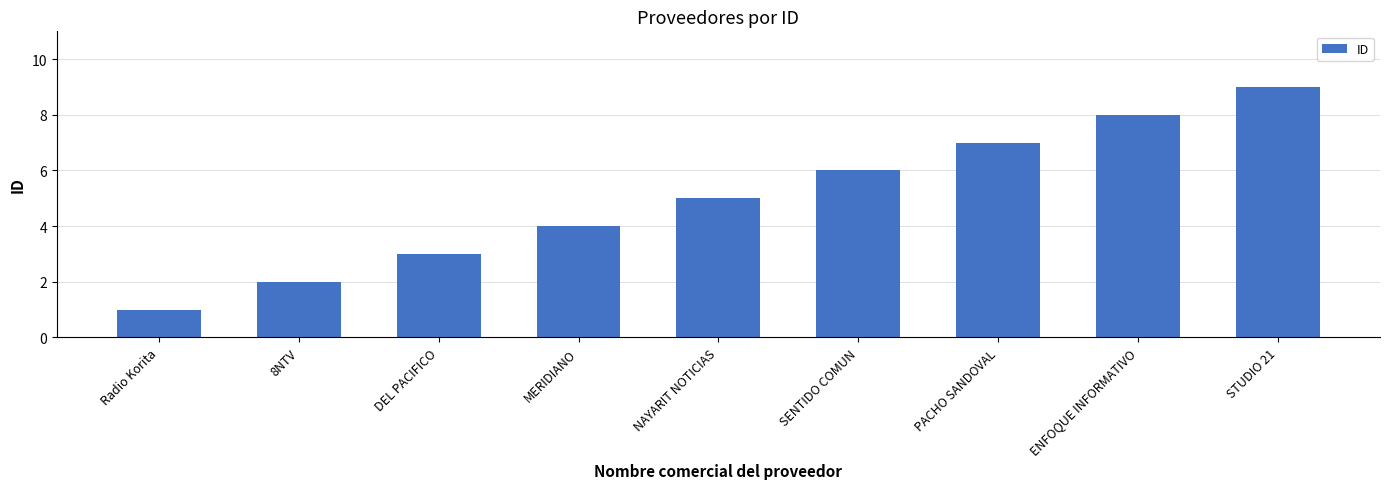

List the labels in order of value, smallest first.

Radio Korita, 8NTV, DEL PACIFICO, MERIDIANO, NAYARIT NOTICIAS, SENTIDO COMUN, PACHO SANDOVAL, ENFOQUE INFORMATIVO, STUDIO 21